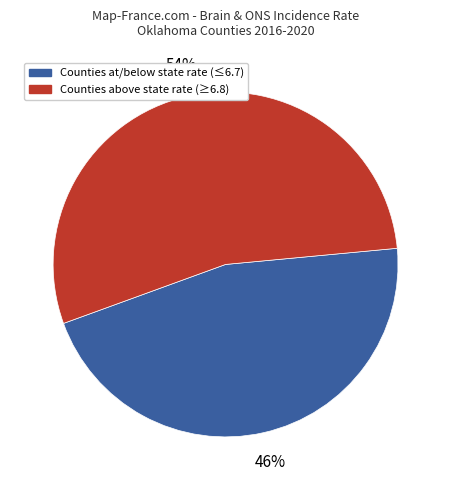

Is there any slice that represents more than half of the pie?

Yes